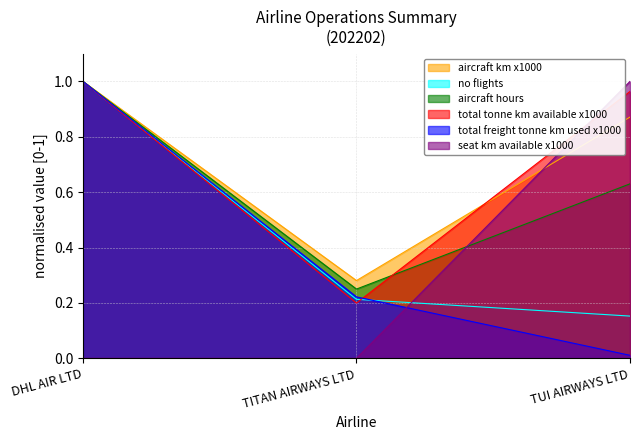

Reading left to right, extract all data points from this chart.

aircraft_km_x1000: DHL AIR LTD=1.0	TITAN AIRWAYS LTD=0.3	TUI AIRWAYS LTD=0.9
no_flights: DHL AIR LTD=1.0	TITAN AIRWAYS LTD=0.2	TUI AIRWAYS LTD=0.2
aircraft_hours: DHL AIR LTD=1.0	TITAN AIRWAYS LTD=0.3	TUI AIRWAYS LTD=0.6
total_tonne_km_available_x1000: DHL AIR LTD=1.0	TITAN AIRWAYS LTD=0.2	TUI AIRWAYS LTD=1.0
total_freight_tonne_km_used_x1000: DHL AIR LTD=1.0	TITAN AIRWAYS LTD=0.2	TUI AIRWAYS LTD=0.0
seat_km_available_x1000: DHL AIR LTD=0.0	TITAN AIRWAYS LTD=0.0	TUI AIRWAYS LTD=1.0